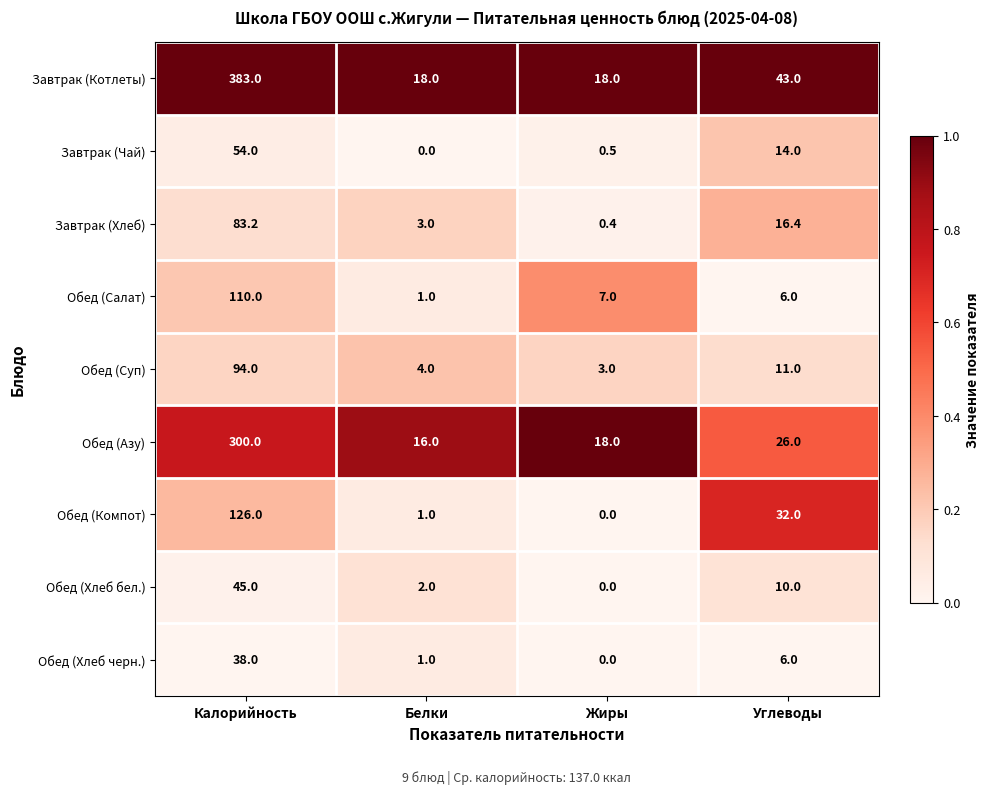

Where does the Обед (Азу) series first go above 26?

Калорийность